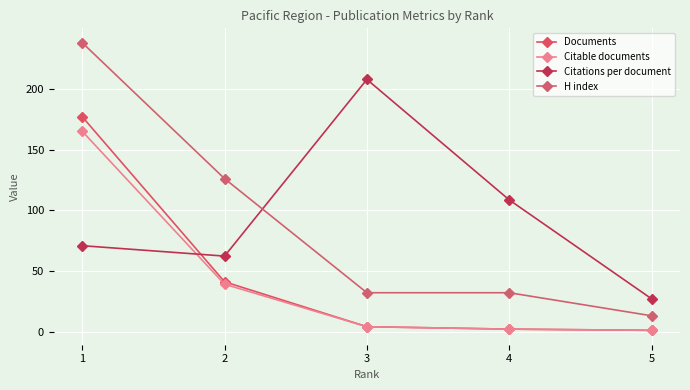

True or false: H index has a value of 71.4 at 2.

False